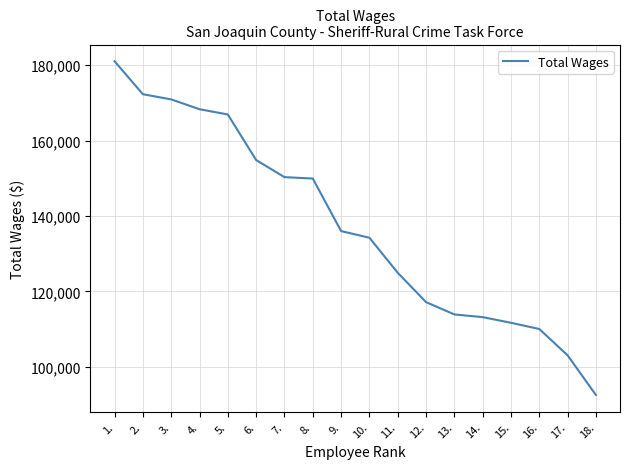

How many categories are shown in the chart?

18